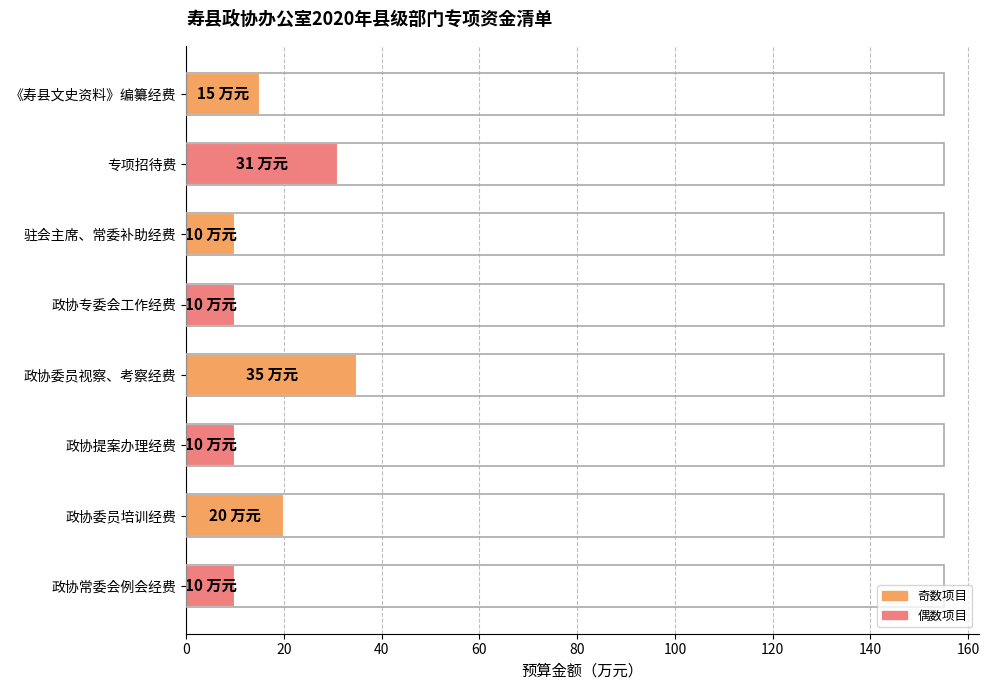

Where is the data nearest to the value 22?

政协委员培训经费